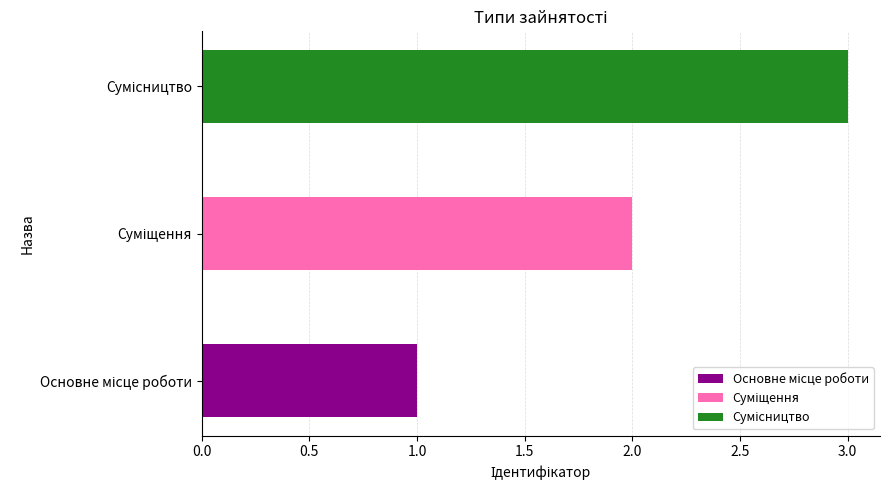

What is the label of the 1st bar from the left?

Основне місце роботи